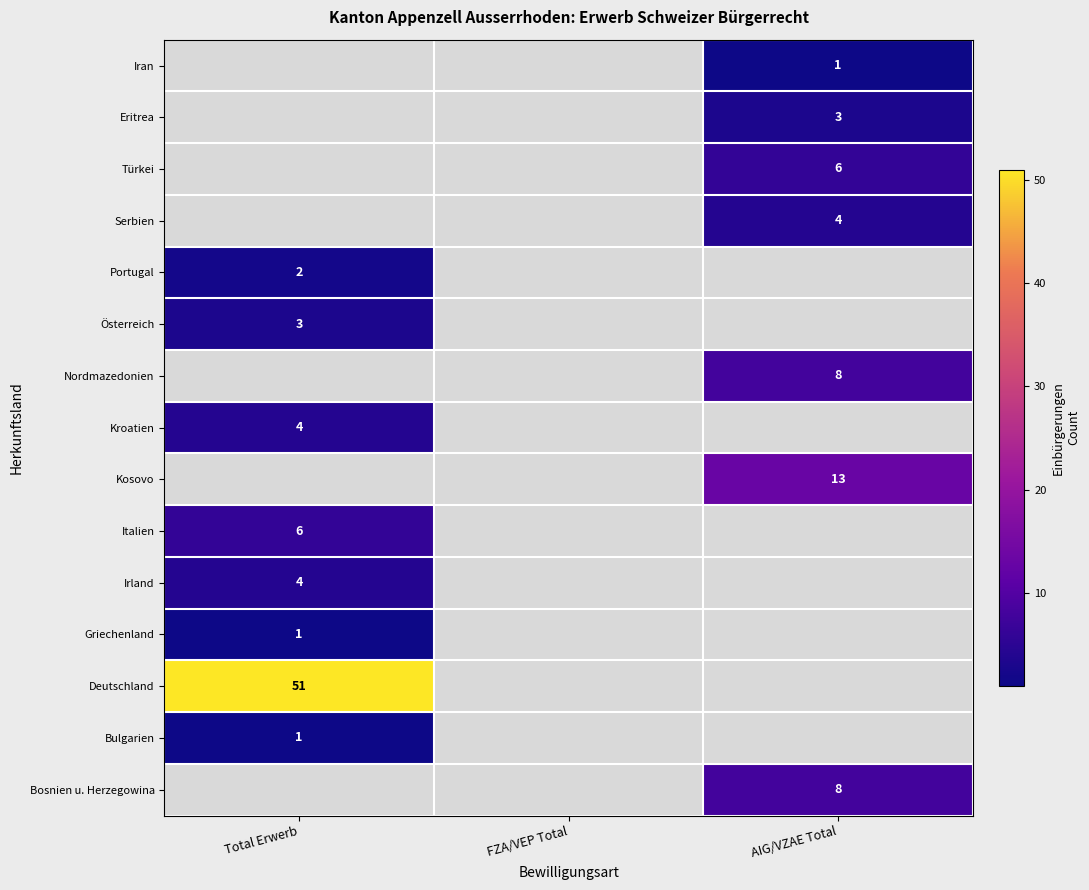

True or false: Griechenland has a value of 1 at Total Erwerb.

True